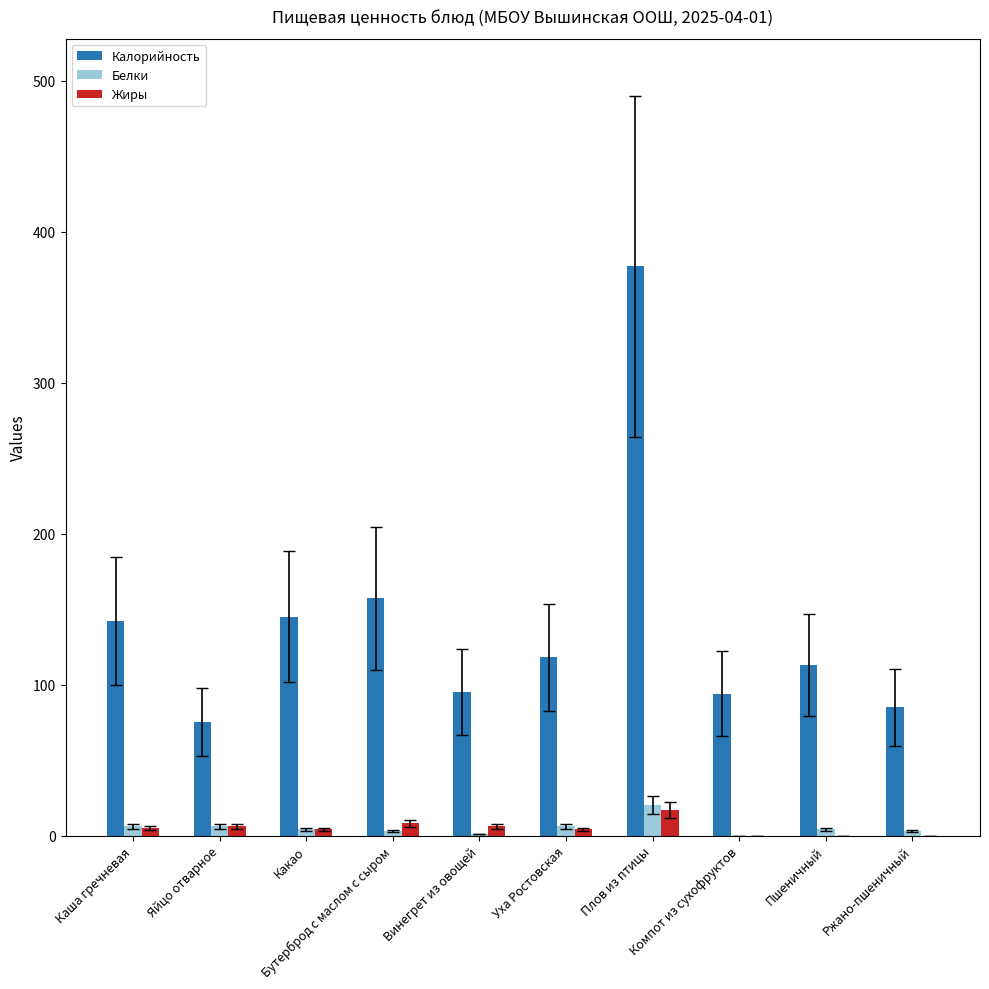

What is the total value across all series at Бутерброд с маслом с сыром?

168